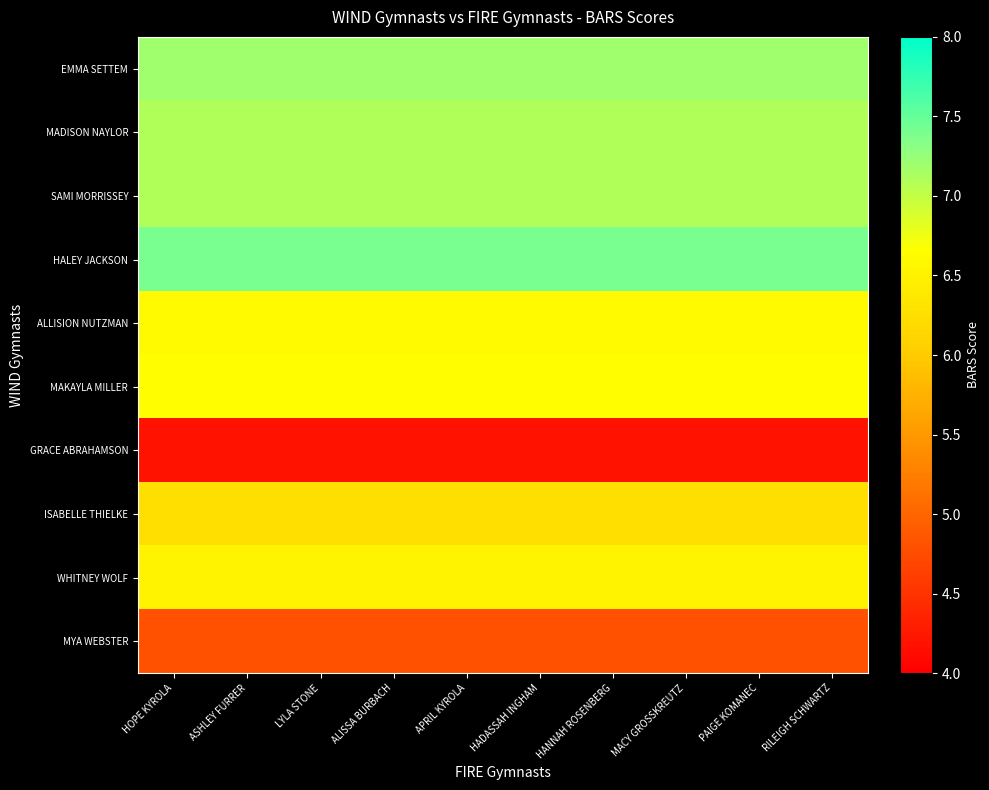

At MACY GROSSKREUTZ, list the series in order from smallest to largest.

GRACE ABRAHAMSON, MYA WEBSTER, ISABELLE THIELKE, WHITNEY WOLF, ALLISION NUTZMAN, MAKAYLA MILLER, MADISON NAYLOR, SAMI MORRISSEY, EMMA SETTEM, HALEY JACKSON